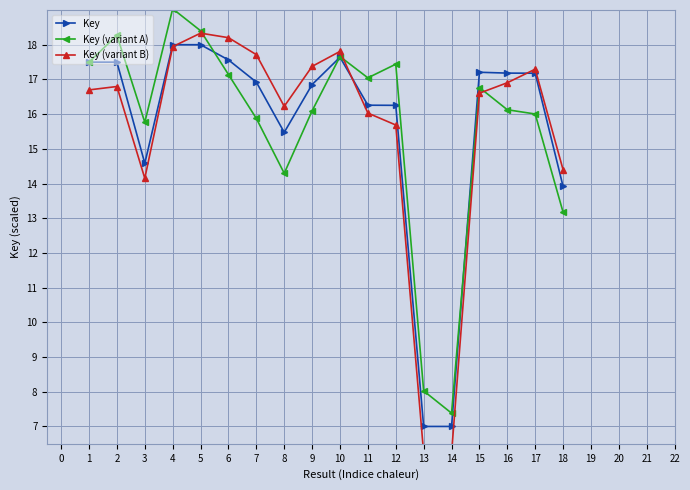

What is the value of the Key point at the 10th from the left?

17.6